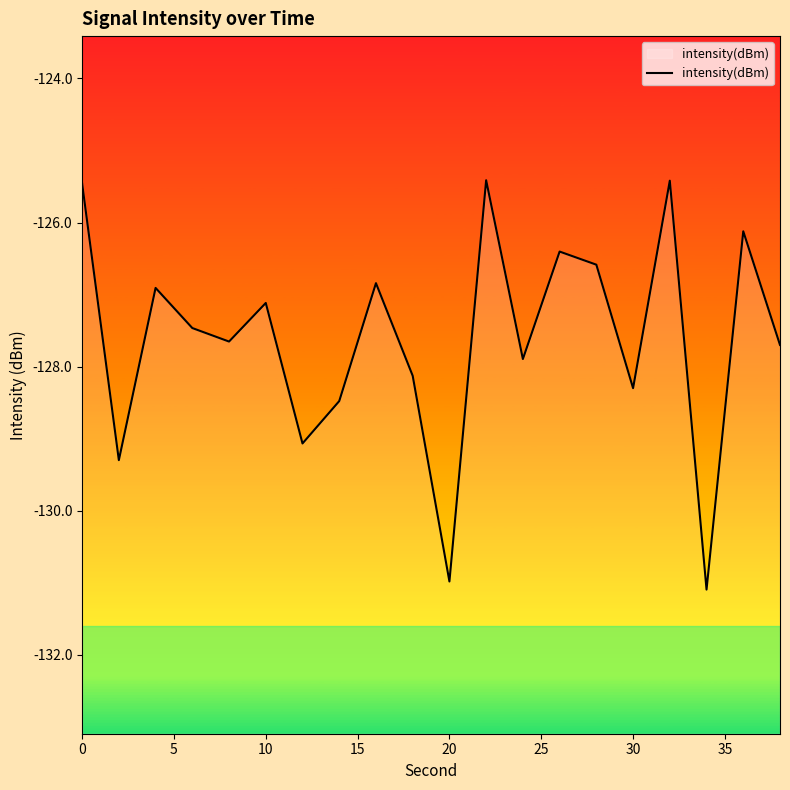

Does the chart display data point markers on the line(s)?

No